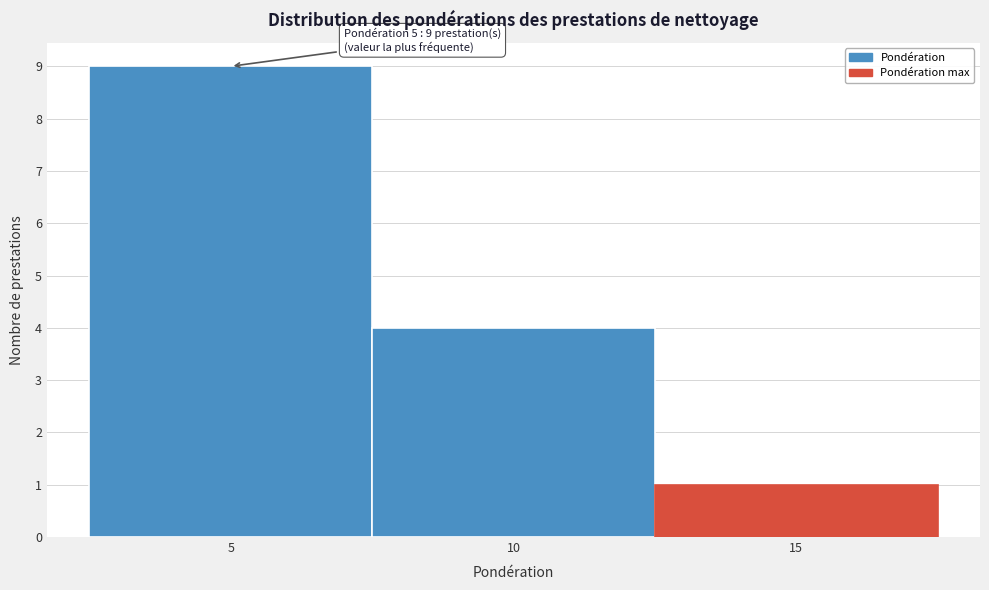

Over which range of the x-axis is the bar tallest?

2.5 to 7.5